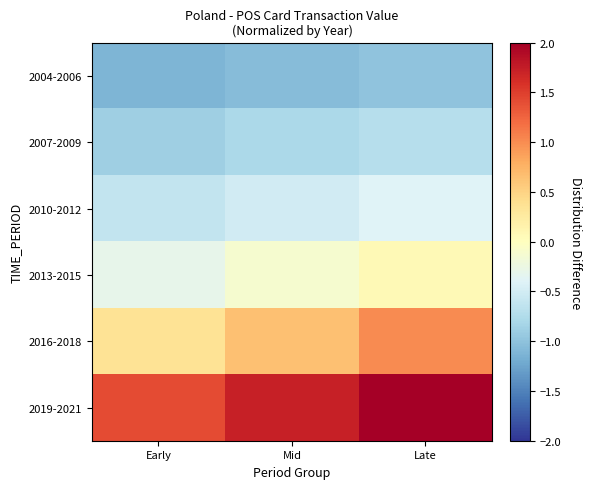

Reading left to right, list all the values displayed in this chart.

2004-2006: Early=-1.1	Mid=-1.1	Late=-1.0
2007-2009: Early=-0.9	Mid=-0.8	Late=-0.7
2010-2012: Early=-0.6	Mid=-0.5	Late=-0.4
2013-2015: Early=-0.3	Mid=-0.1	Late=0.1
2016-2018: Early=0.3	Mid=0.6	Late=1.0
2019-2021: Early=1.4	Mid=1.7	Late=2.3